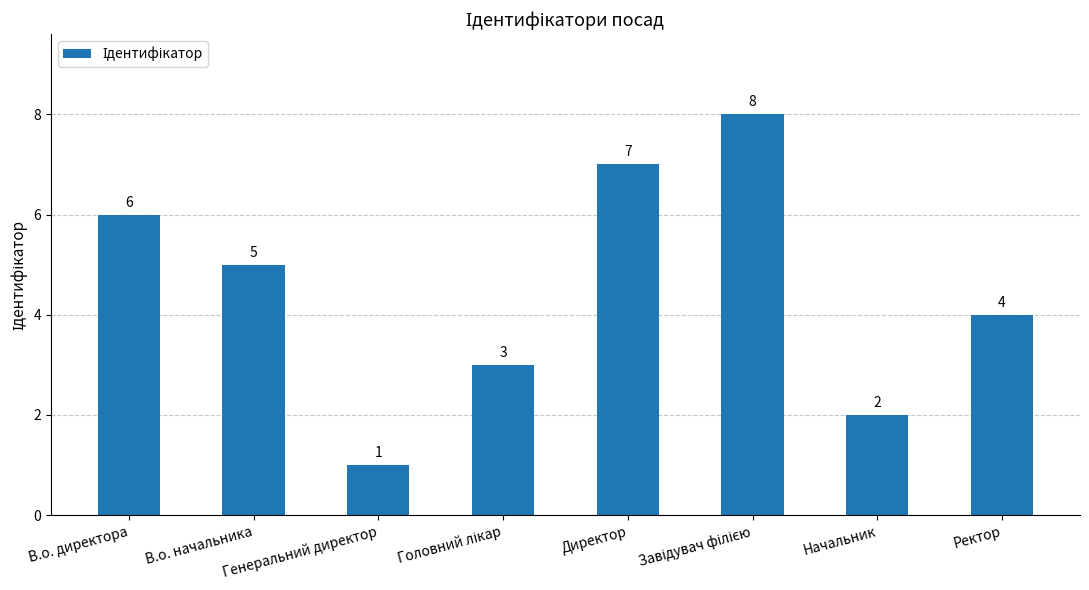

Are the bars grouped side by side (vs. stacked)?

No